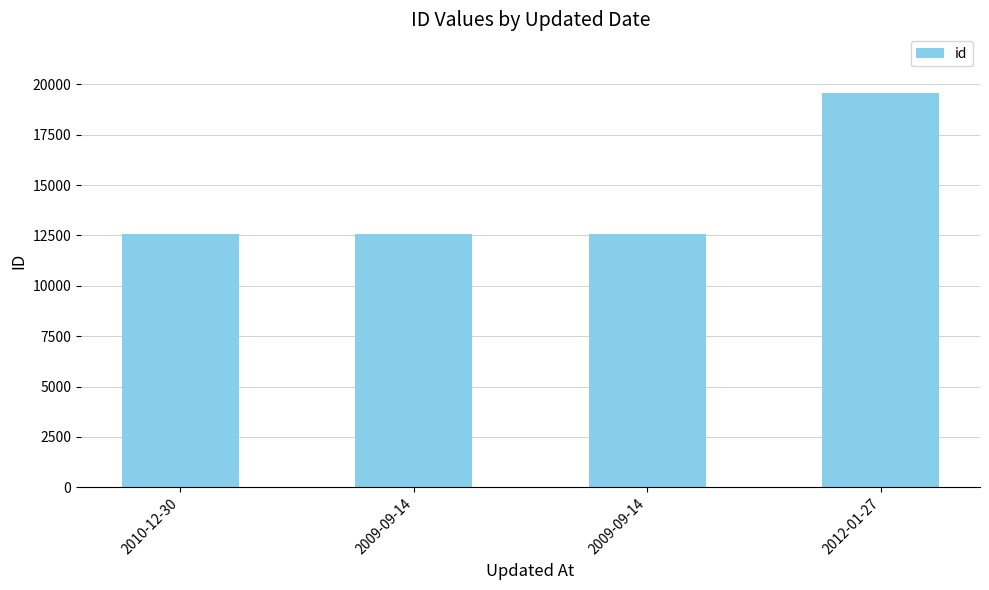

How many bars are there in total?

4